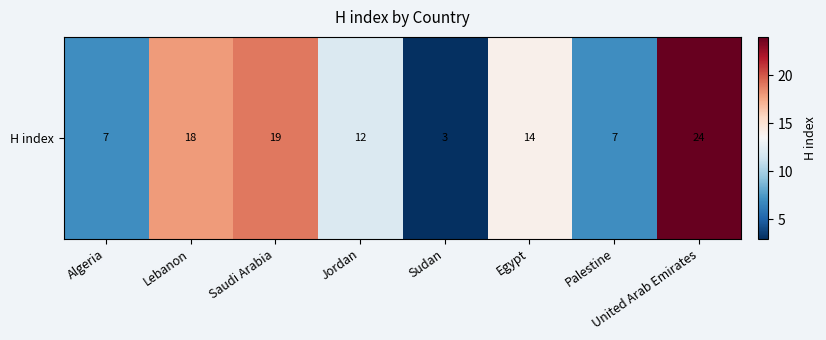

Which label corresponds to the largest value in the chart?

United Arab Emirates